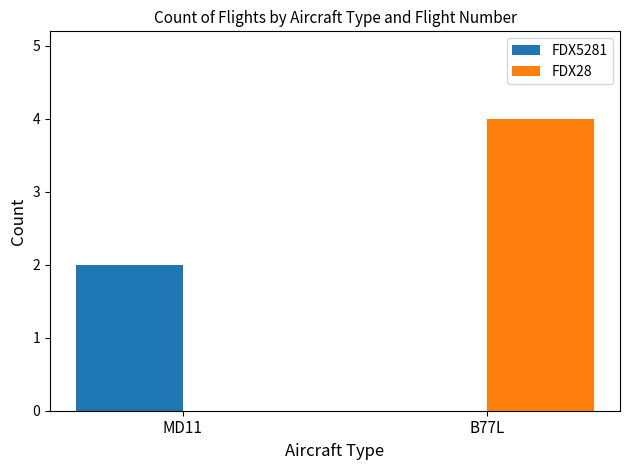

Between MD11 and B77L, which series saw the biggest shift?

FDX28